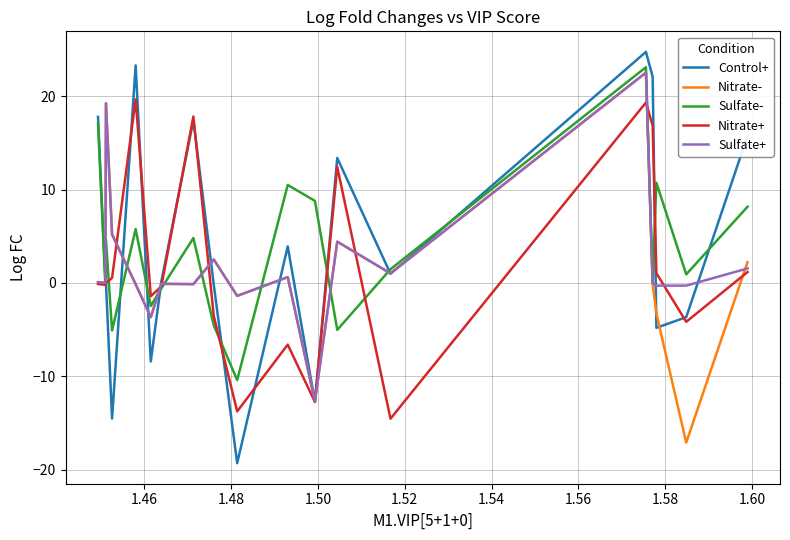

Which series has the widest spread of values?

Control+